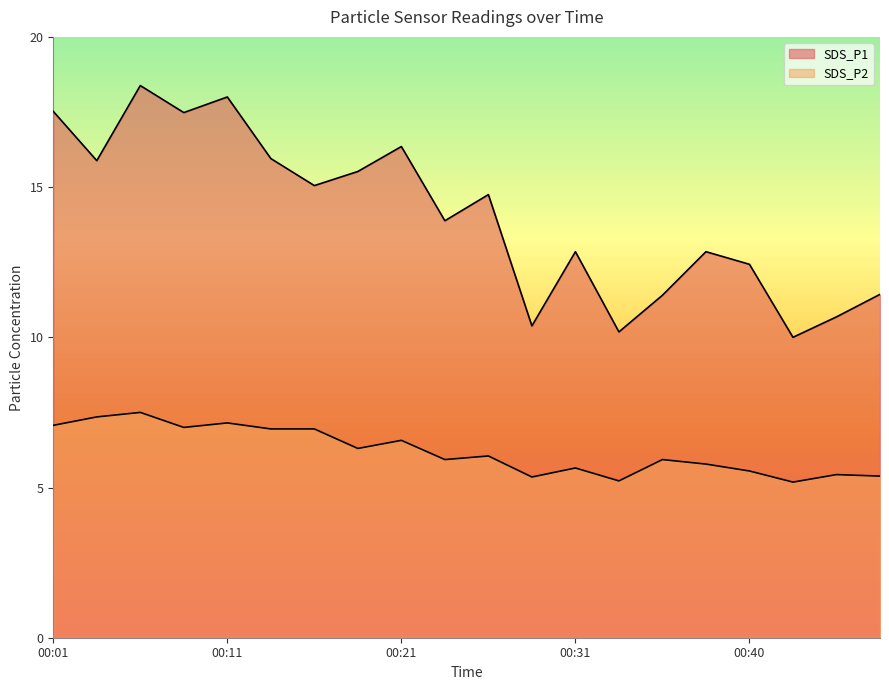

Reading right to left, extract all data points from this chart.

SDS_P1: 11.4	10.7	10.0	12.4	12.8	11.4	10.2	12.8	10.4	14.8	13.9	16.4	15.5	15.1	15.9	18.0	17.5	18.4	15.9	17.5
SDS_P2: 5.4	5.4	5.2	5.5	5.8	5.9	5.2	5.7	5.3	6.0	5.9	6.6	6.3	7.0	7.0	7.2	7.0	7.5	7.3	7.1